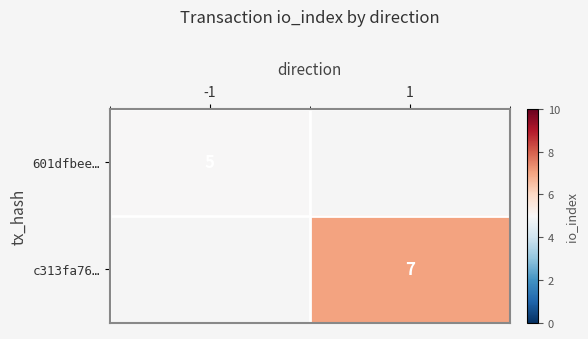

Is it true that 601dfbee… equals 5 at -1?

True